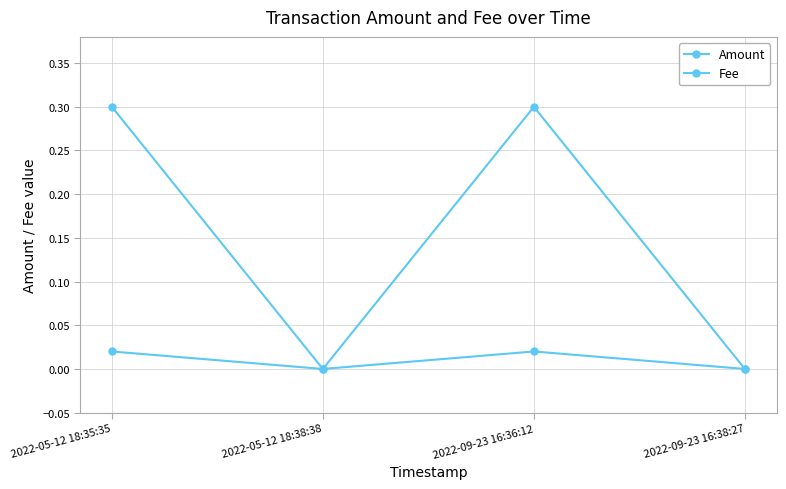

What position from the right is 2022-09-23 16:38:27?

1